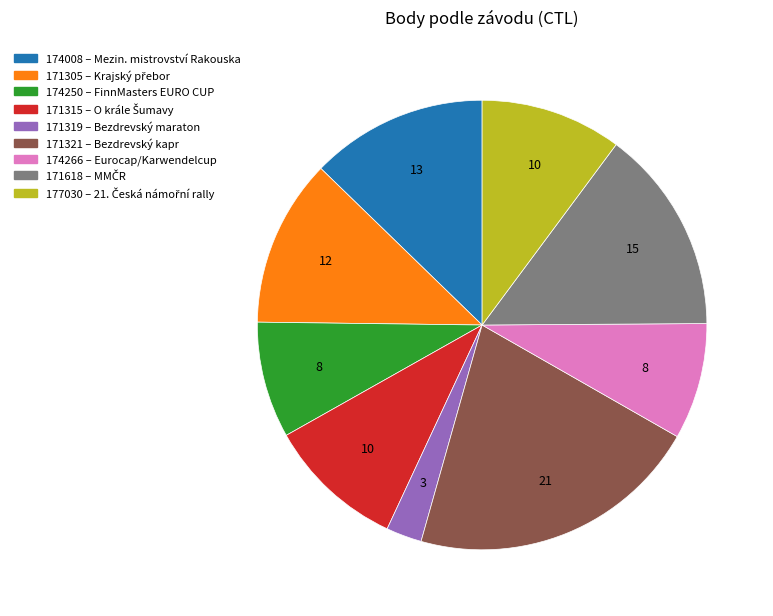

Do 174008 and 171315 together represent more than half of the pie?

No